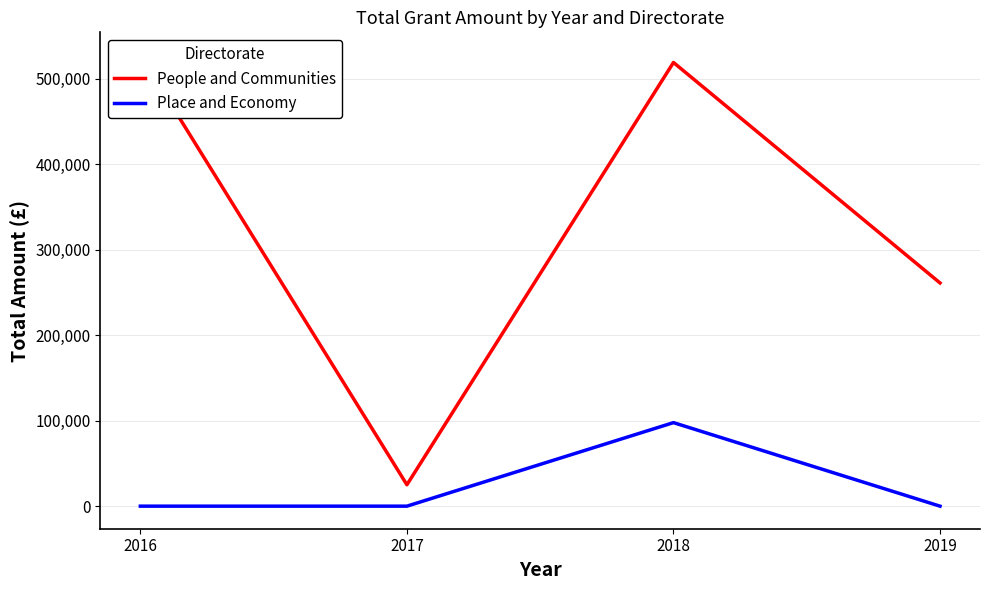

List the series in order of their overall mean, highest first.

People and Communities, Place and Economy